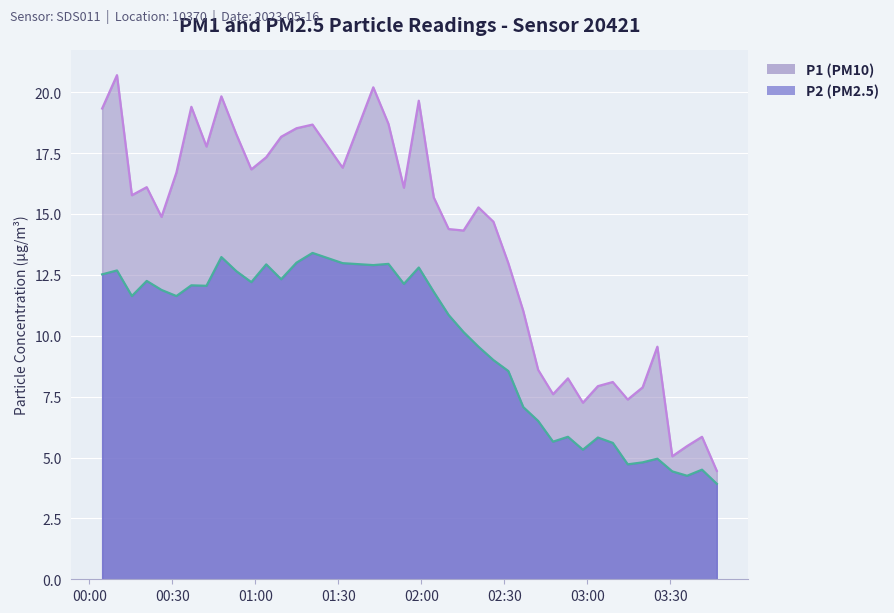

What is the difference between the highest and lowest values at 2023-05-16T00:31:28?

5.1